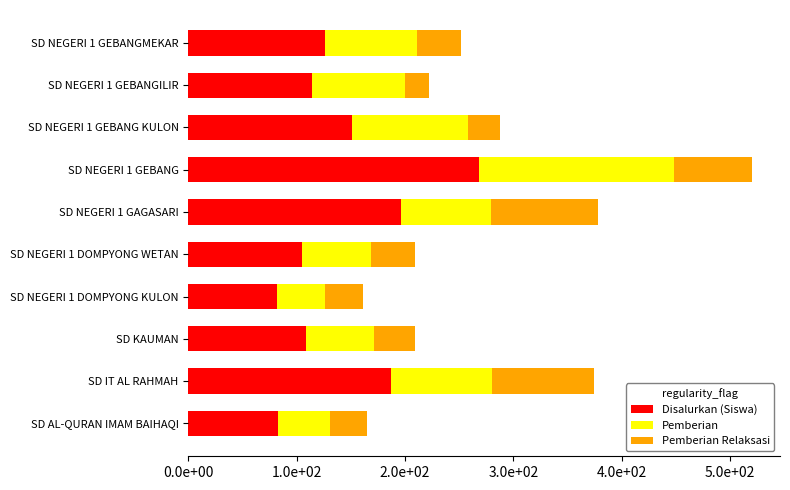

What are all the series names shown in the legend?

Disalurkan (Siswa), Pemberian, Pemberian Relaksasi